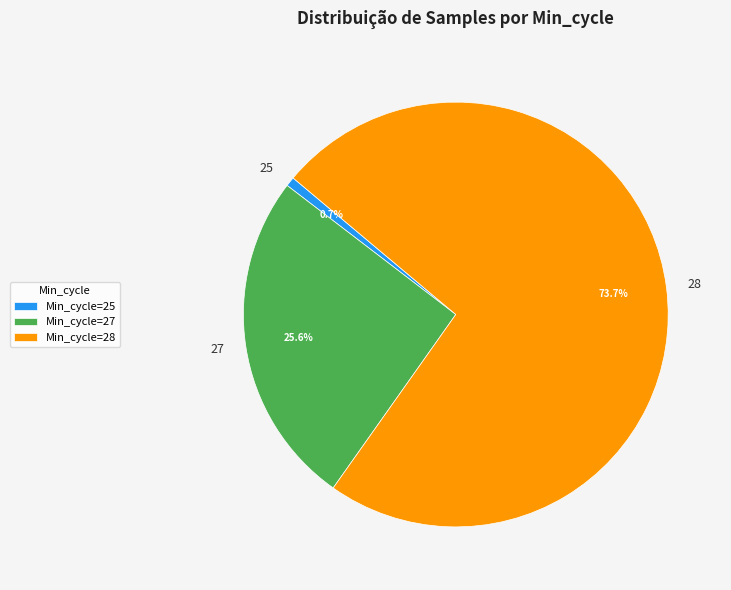

Does 28 account for over 50% of the chart?

Yes